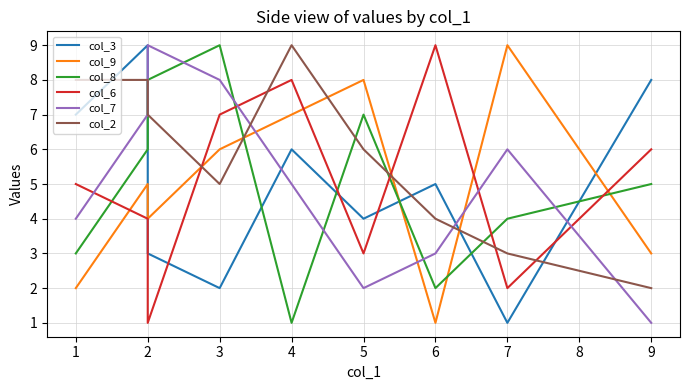

What is the difference between the col_2 values at 5 and 9?

4